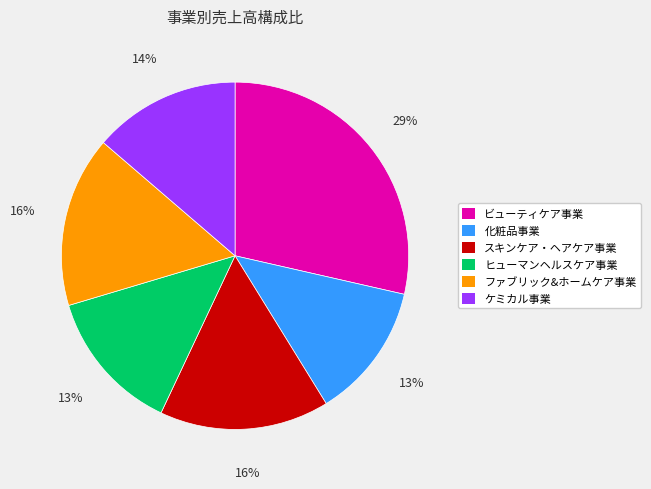

Which has a higher value, ビューティケア事業 or ケミカル事業?

ビューティケア事業